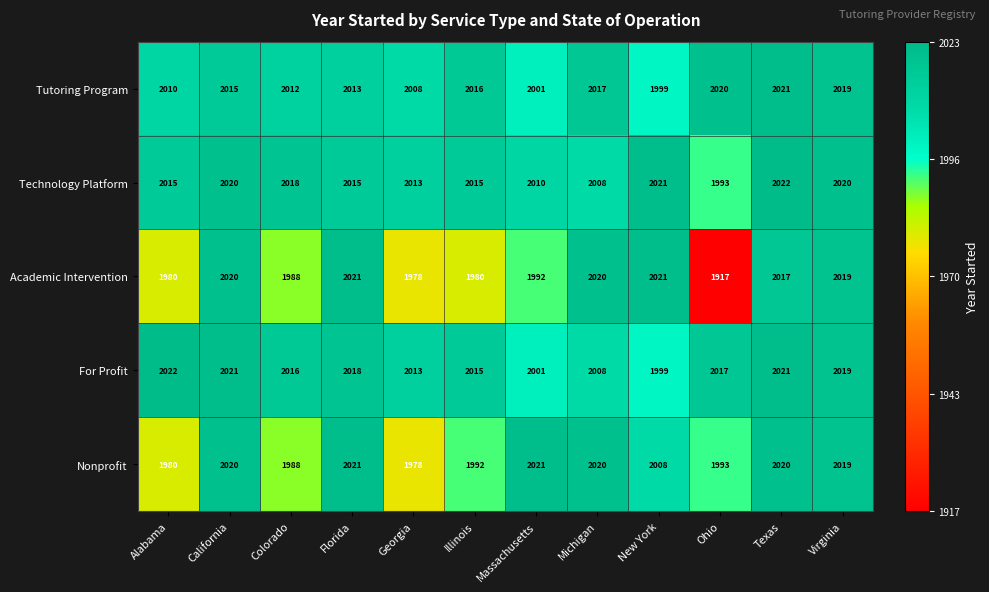

The Nonprofit series shows 2019 at Virginia. True or false?

True